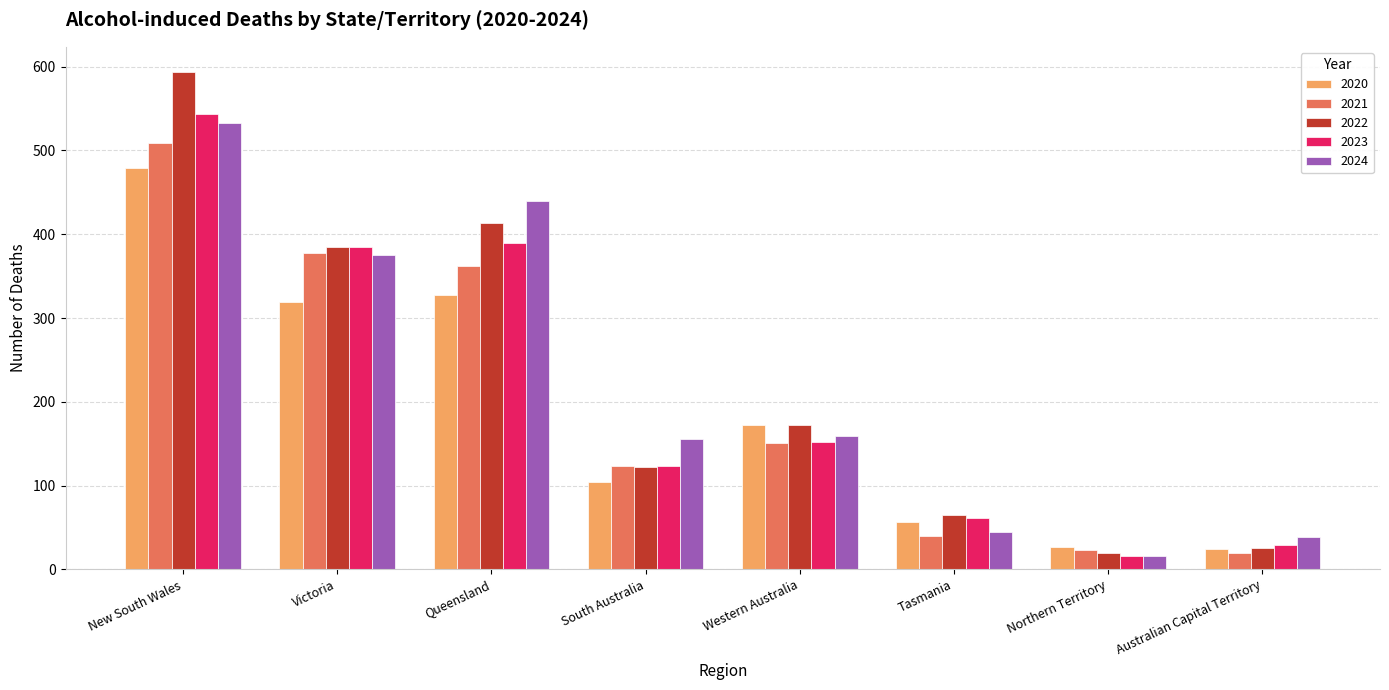

Which series has the widest spread of values?

2022